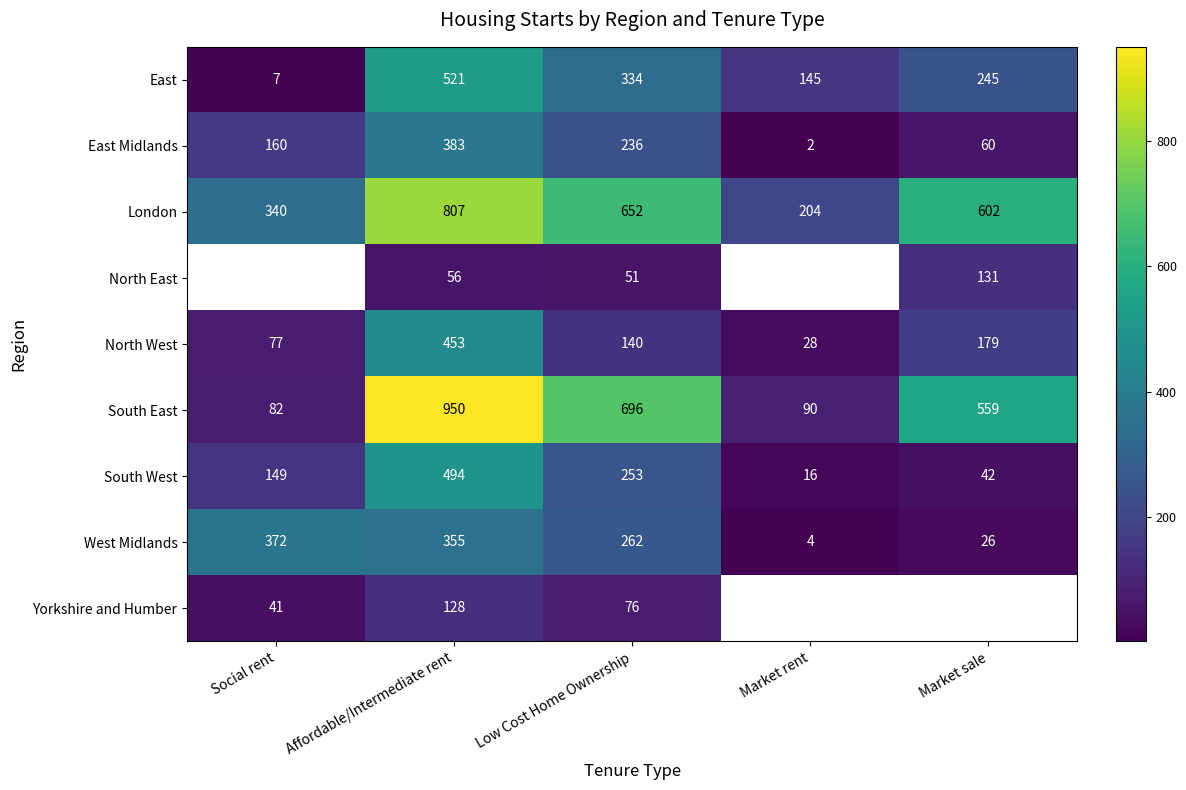

How many distinct data groups are displayed?

9